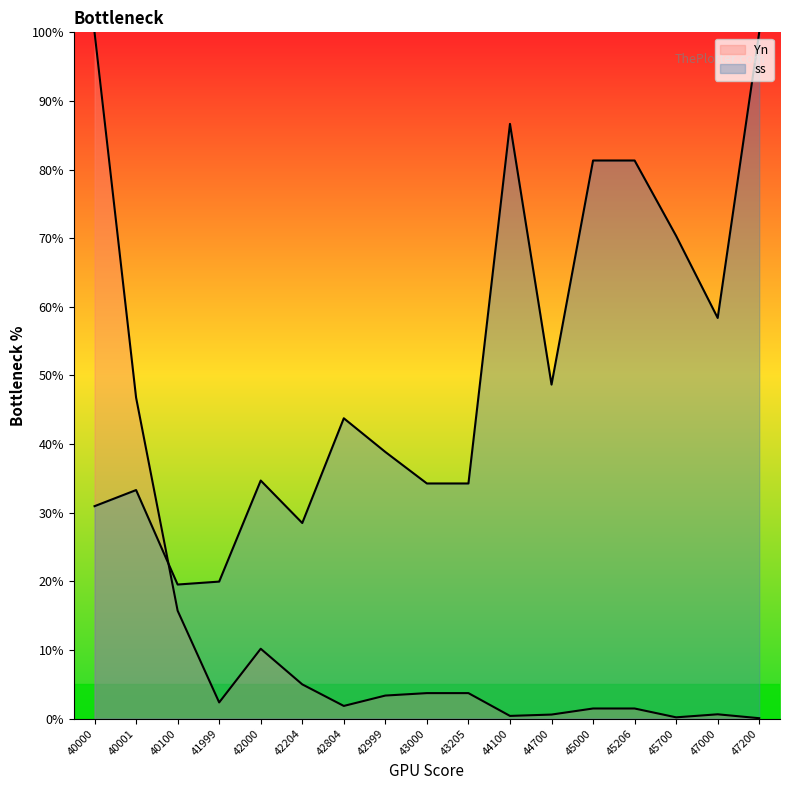

How many intersections are there between ss and Yn?

1